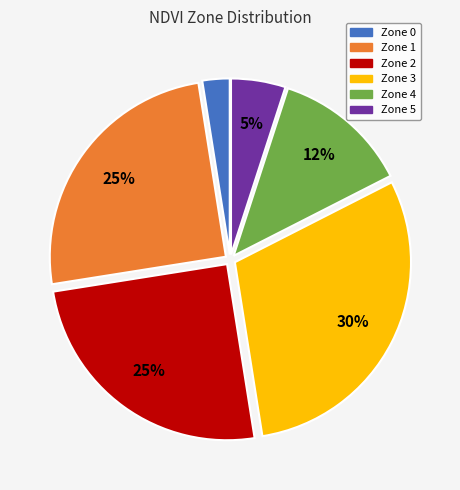

Do Zone 1 and Zone 4 together represent more than half of the pie?

No